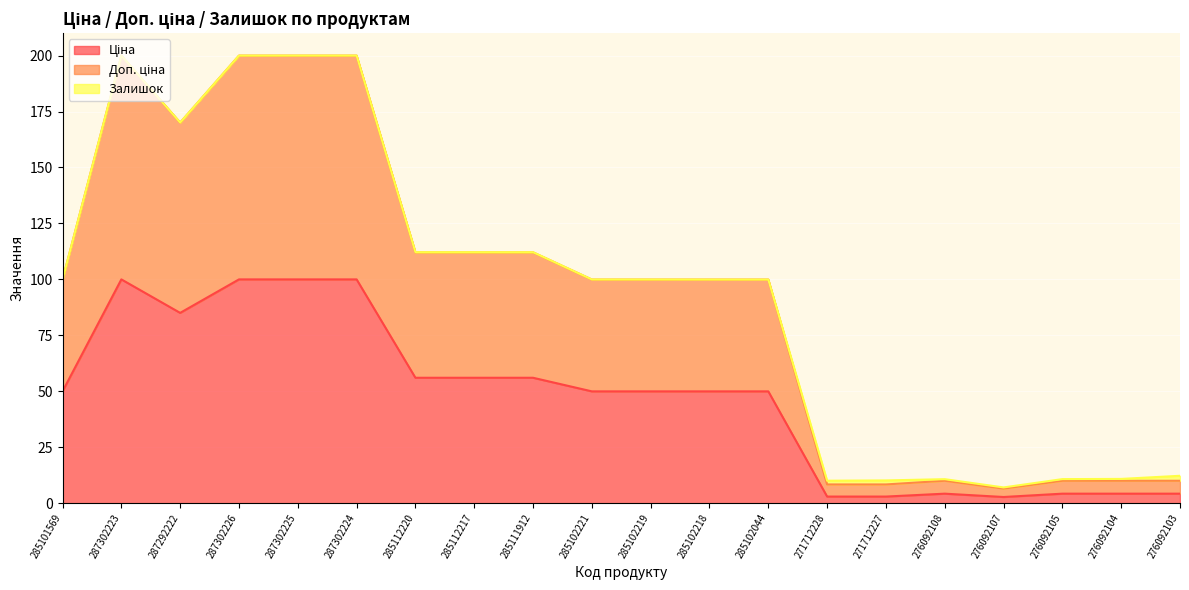

Which has a higher value, 285102218 or 285112220?

285112220